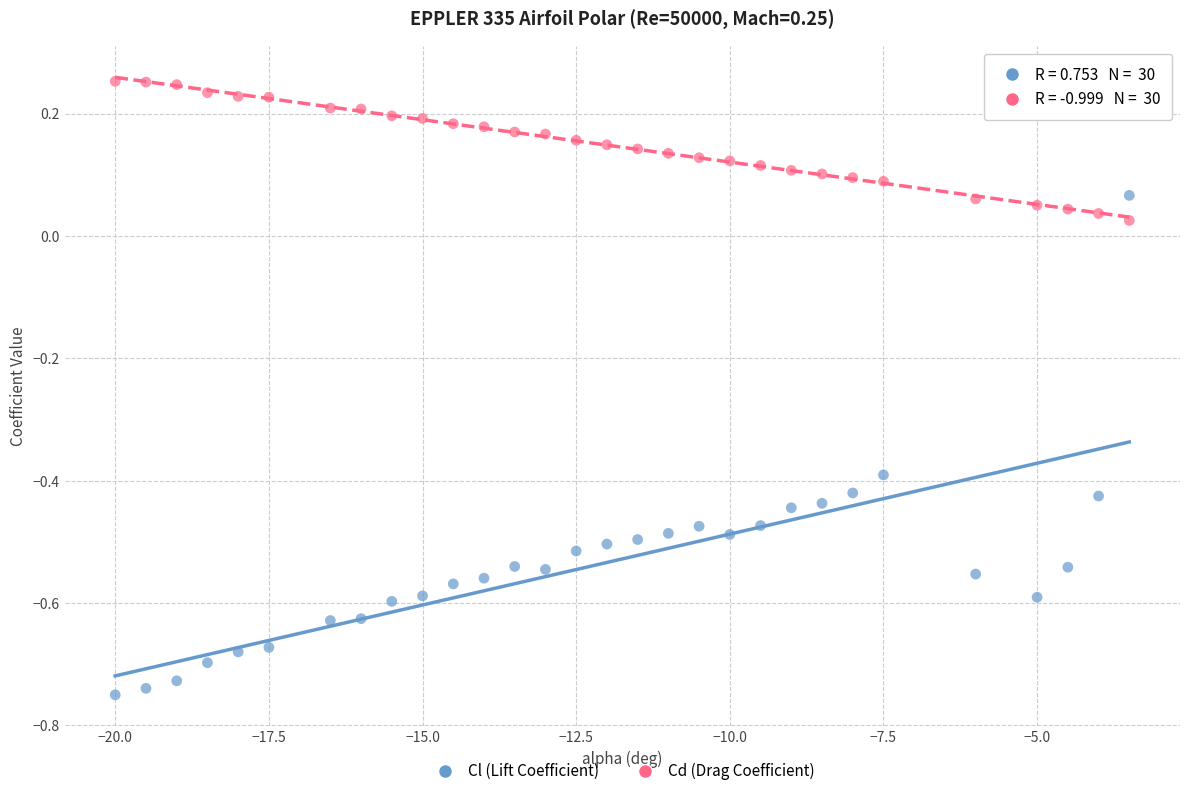

What is the X range (max minus min) for the scatter plot?

16.5